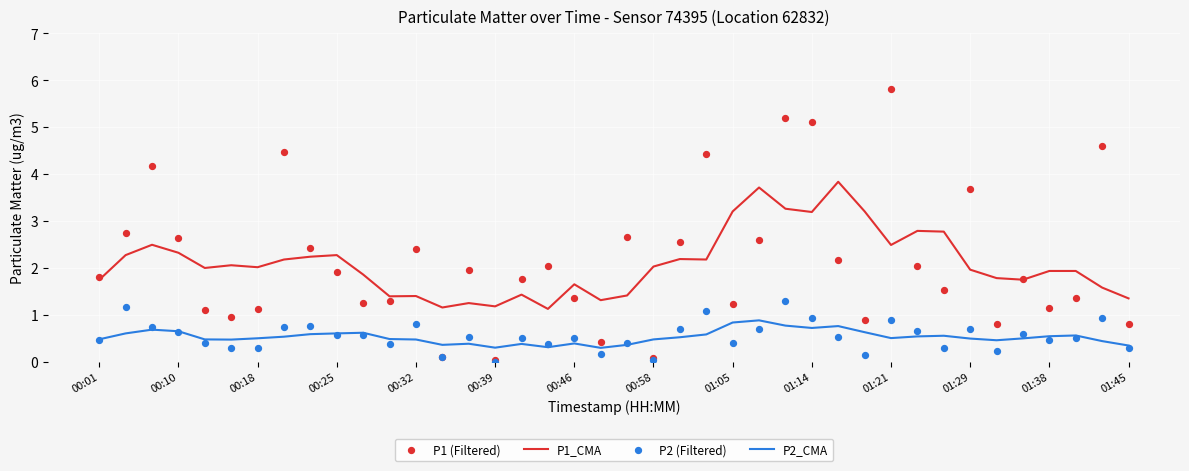

Which series reaches the minimum Y coordinate?

P2 (Filtered)